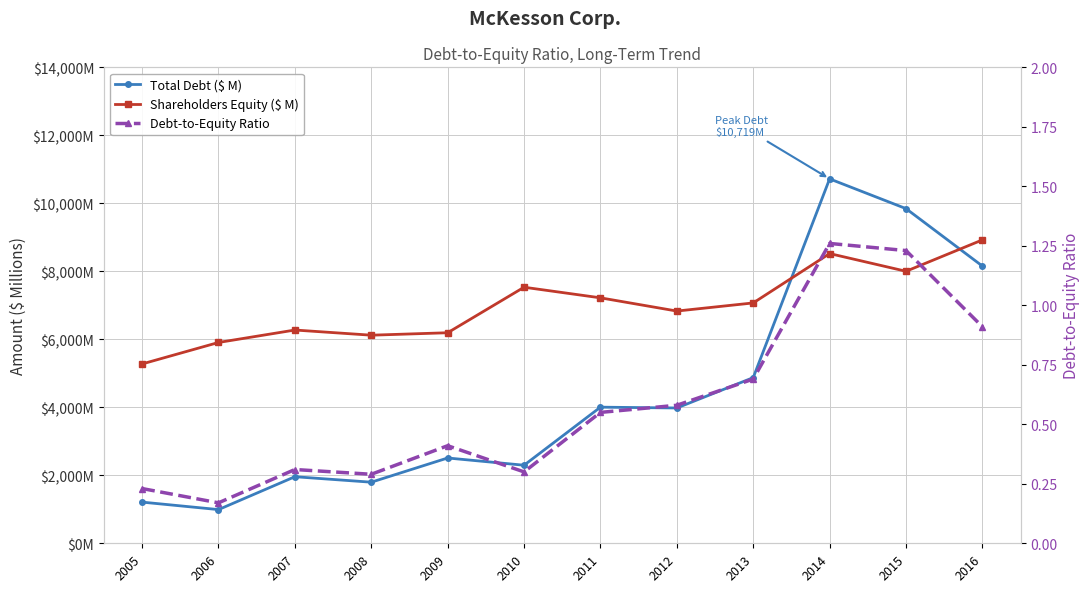

In Shareholders Equity ($ M), how many points are lower than both neighbors (excluding endpoints)?

3